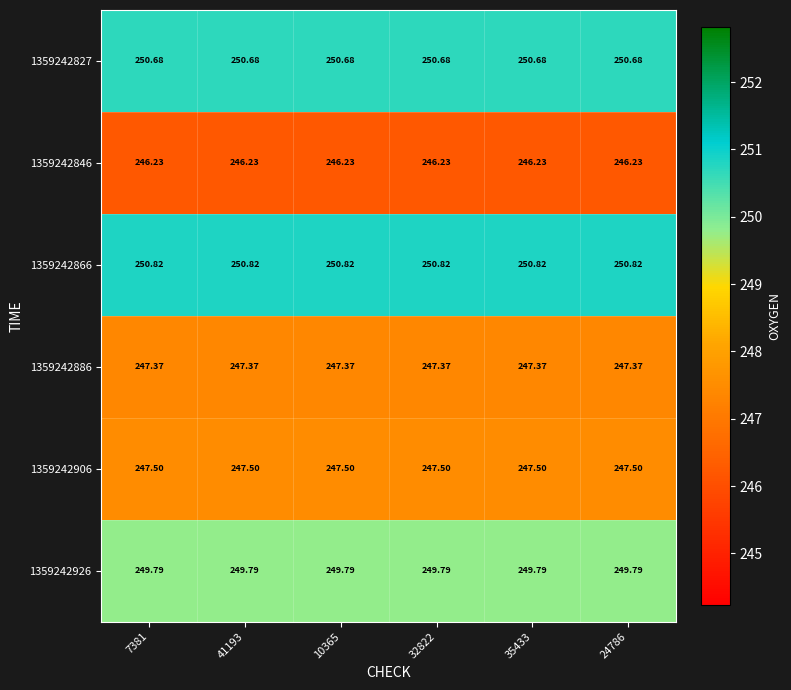

Is the value of 1359242827 at 10365 greater than the value of 1359242866 at 10365?

No